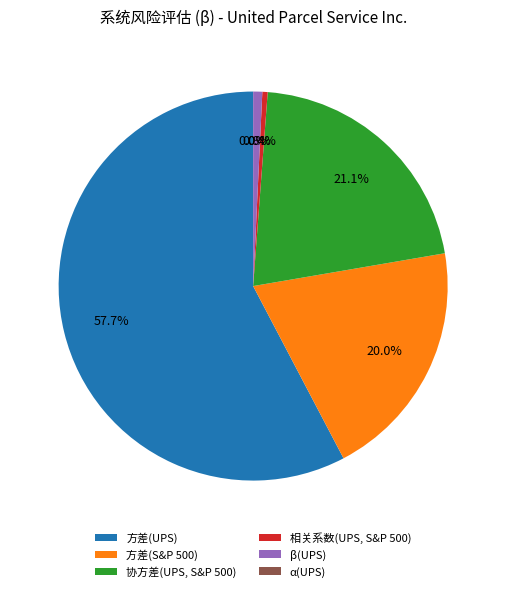

What percentage is the 协方差(UPS, S&P 500) slice, to the nearest percent?

21%